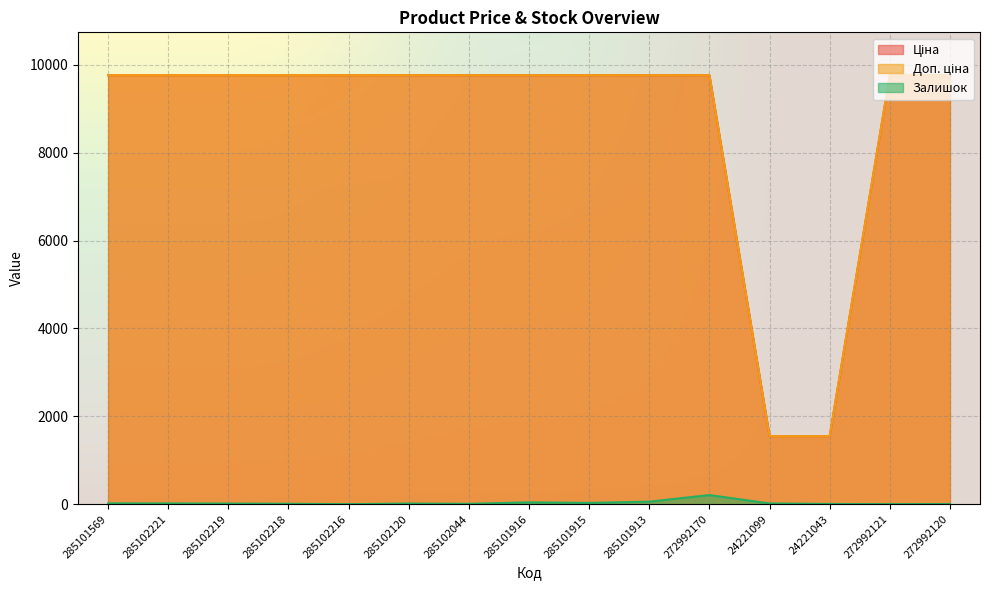

What is the label of the 7th point from the left?

285102044